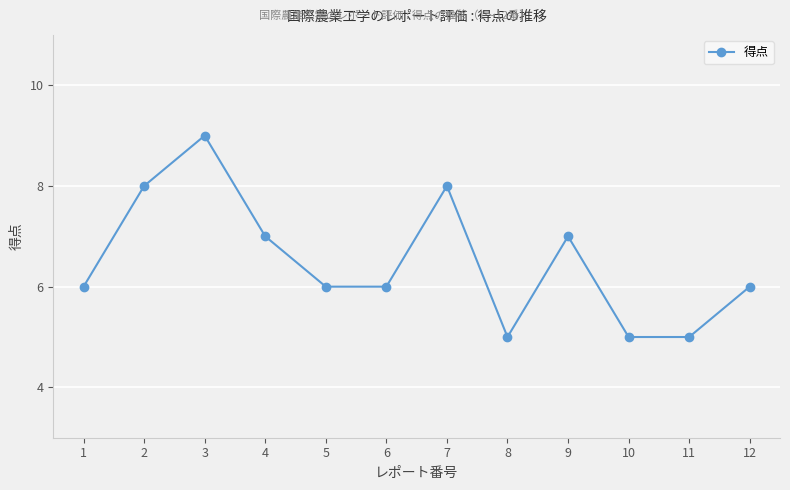

What value does the data have at 11?

5